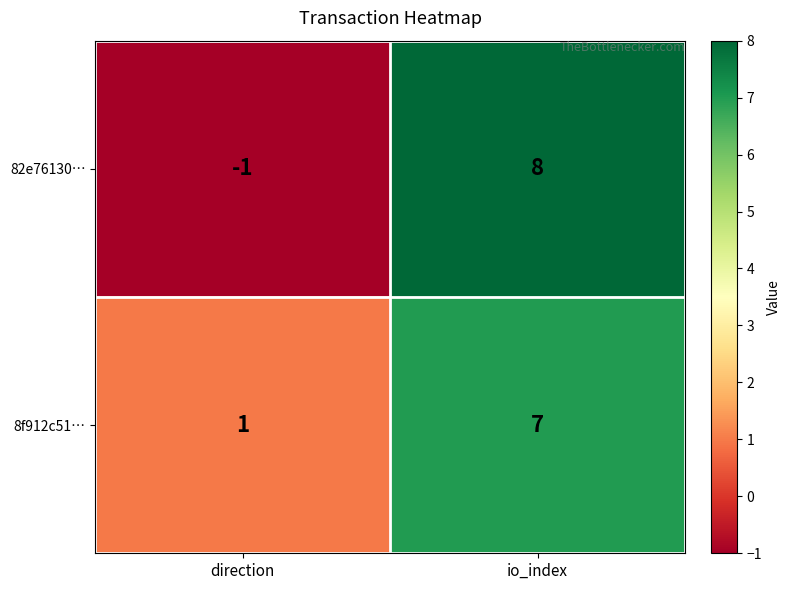

True or false: 8f912c51… has a value of 1 at direction.

True